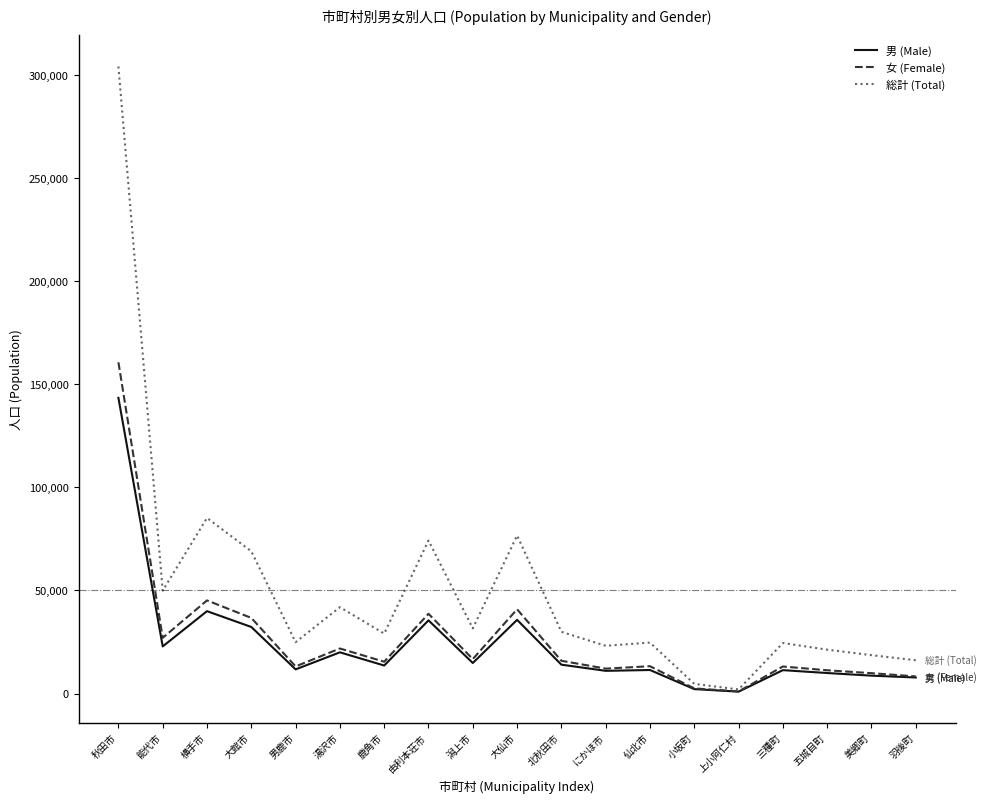

Which series has the largest total across all categories?

総計 (Total)